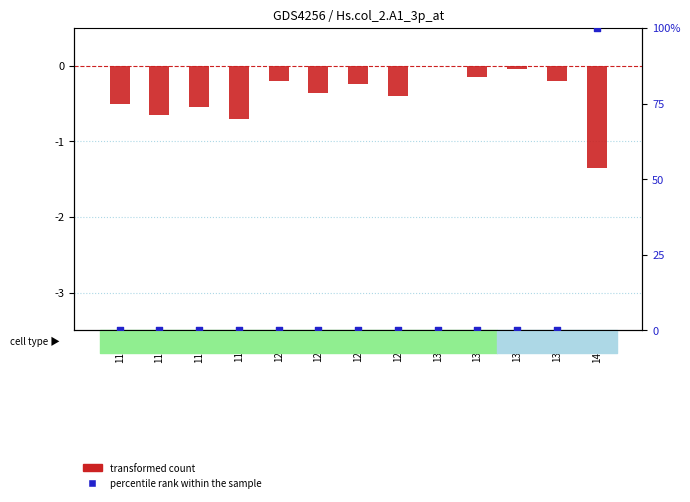

Which series has the largest total across all categories?

percentile rank within the sample